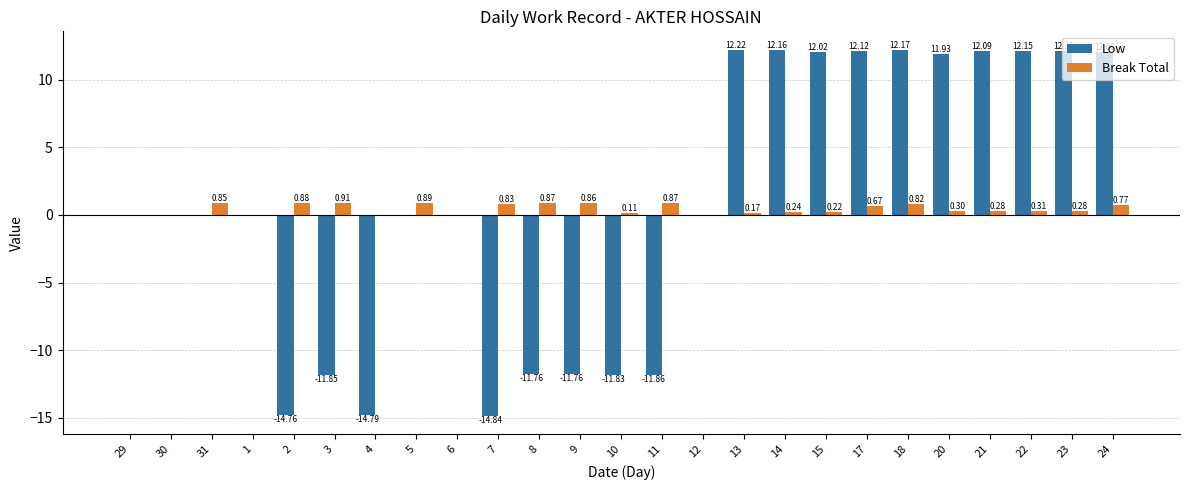

At which category is the sum across all series the highest?

18